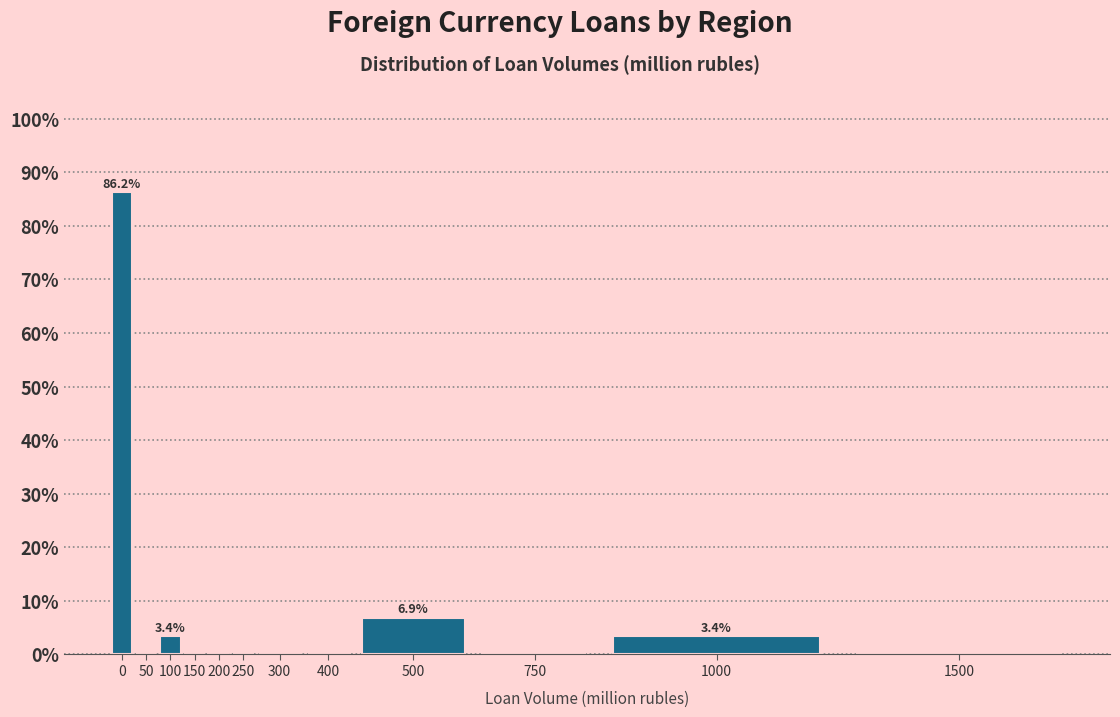

Reading left to right, transcribe all the data shown in this chart.

0=86.2	50=0.0	100=3.4	150=0.0	200=0.0	250=0.0	300=0.0	400=0.0	500=6.9	750=0.0	1000=3.4	1500=0.0